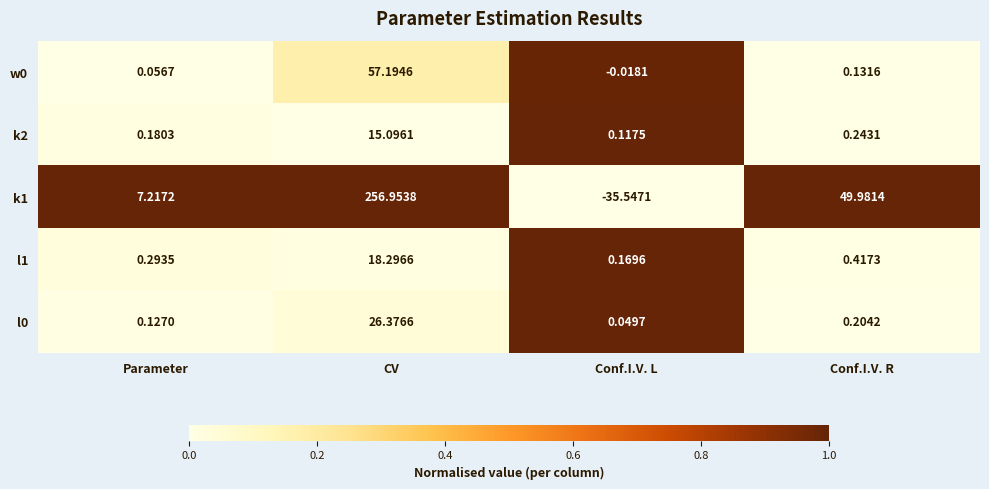

How many data points does each series have?

4